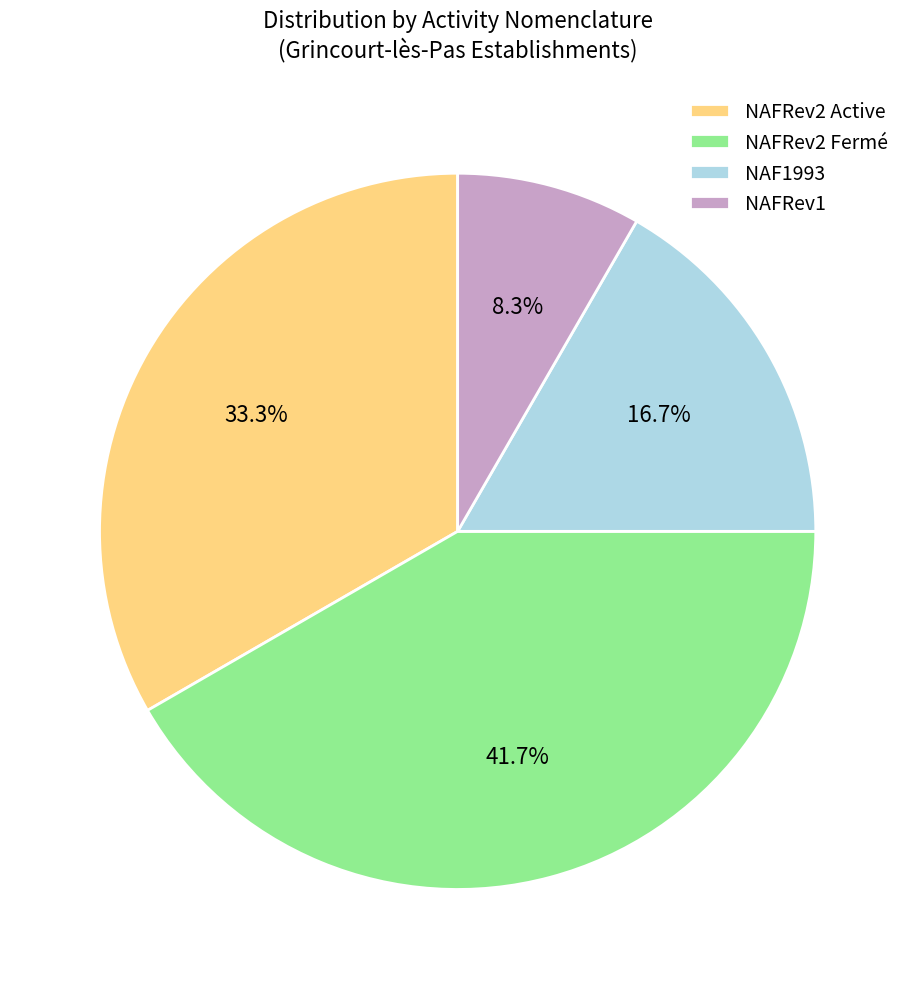

Approximately how many times larger is the value at NAF1993 compared to NAFRev1?

2.0